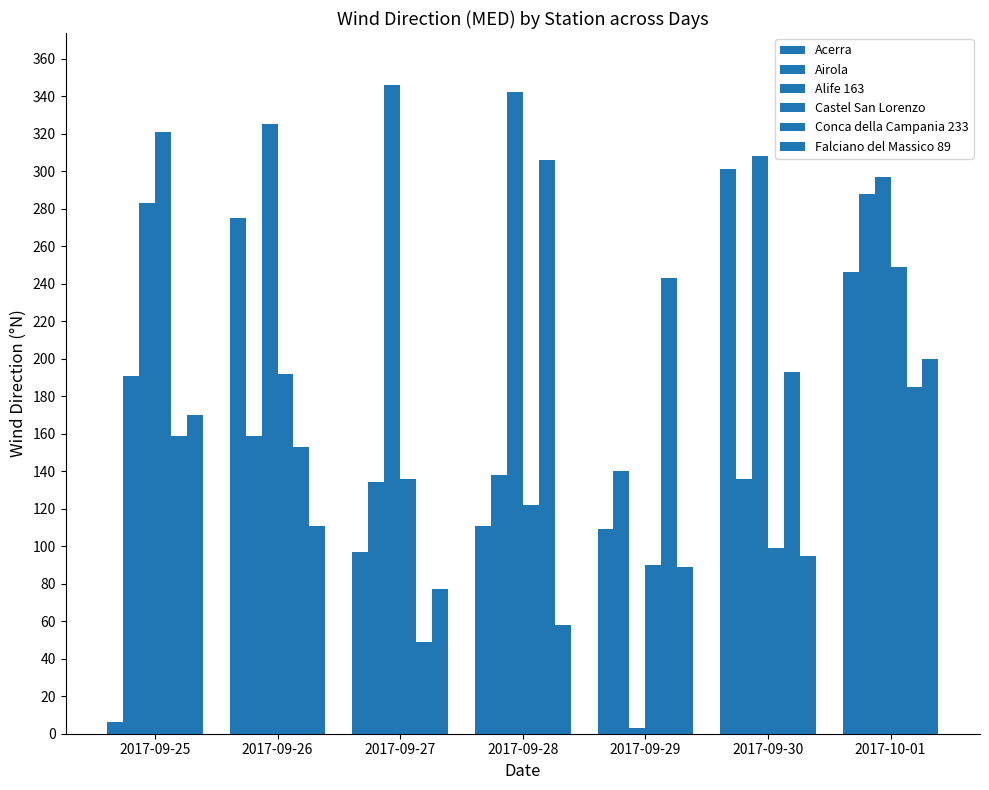

Are the bars horizontal?

No